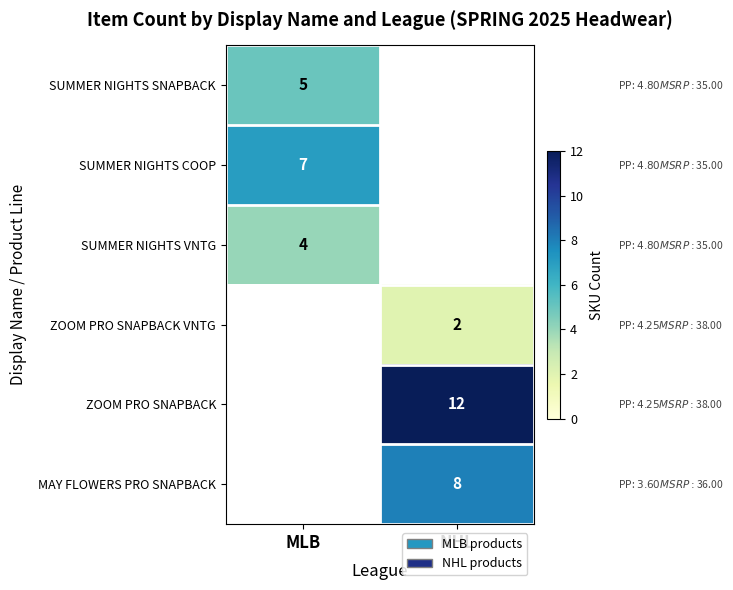

The SUMMER NIGHTS SNAPBACK series shows 7 at MLB. True or false?

False